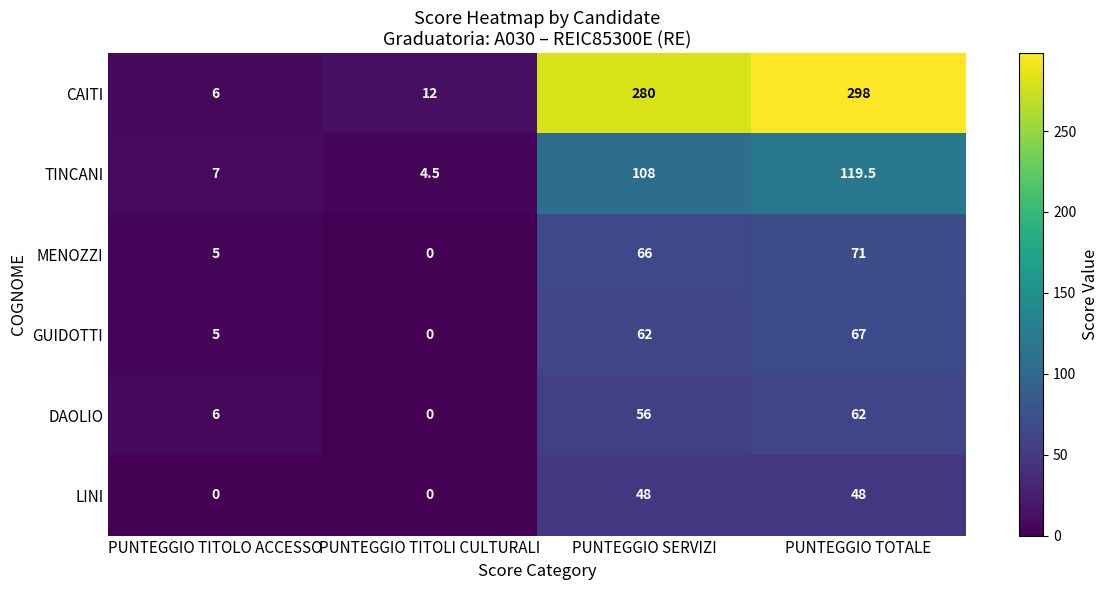

Reading left to right, list all the values displayed in this chart.

CAITI: 6.0	12.0	280.0	298.0
TINCANI: 7.0	4.5	108.0	119.5
MENOZZI: 5.0	0.0	66.0	71.0
GUIDOTTI: 5.0	0.0	62.0	67.0
DAOLIO: 6.0	0.0	56.0	62.0
LINI: 0.0	0.0	48.0	48.0